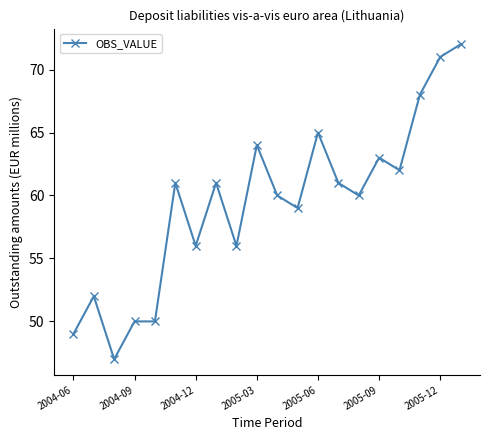

What is the minimum value shown in the chart?

47